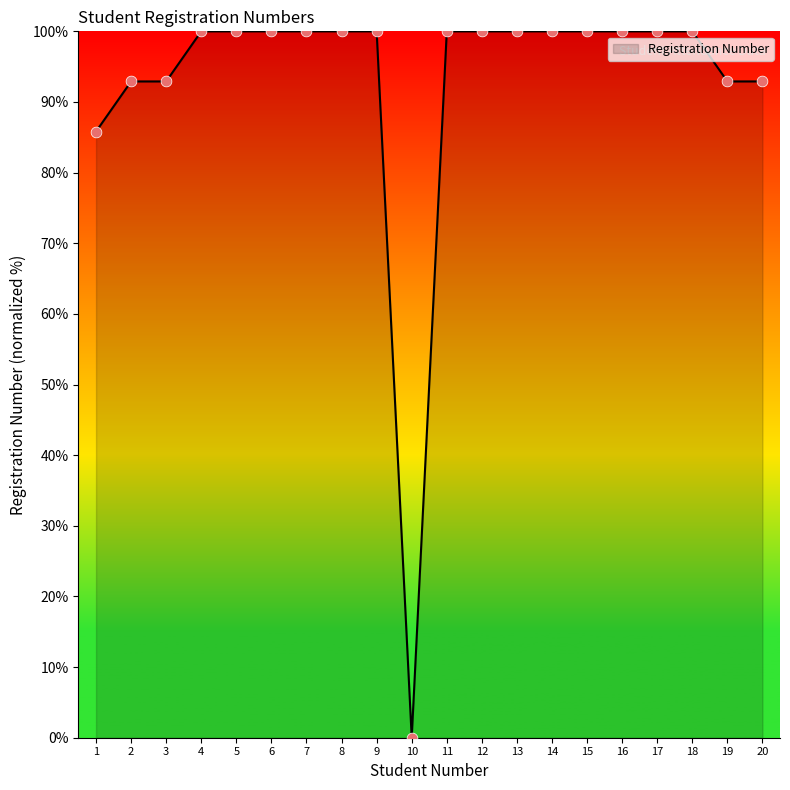

Approximately how many times larger is the value at 11 compared to 18?

1.0